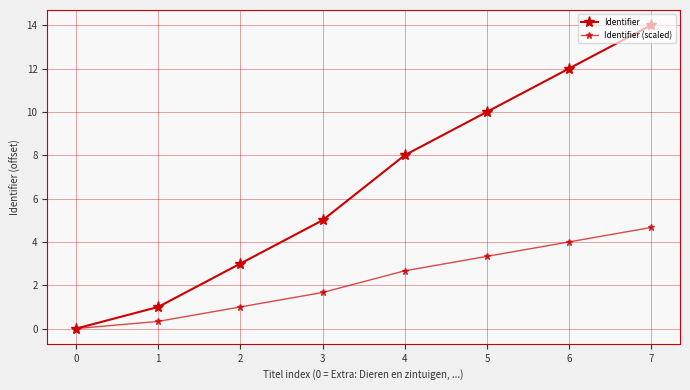

How many values in the Identifier (scaled) series are below 2?

4